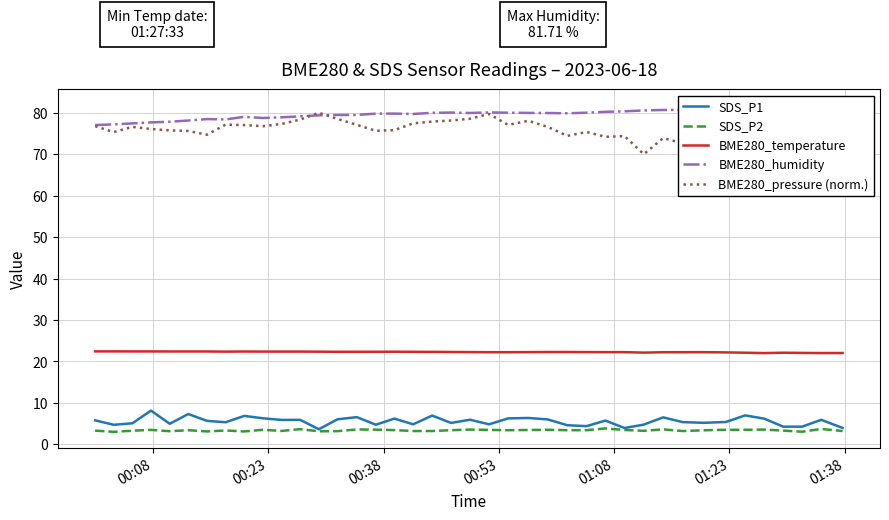

How many series are shown in this chart?

5